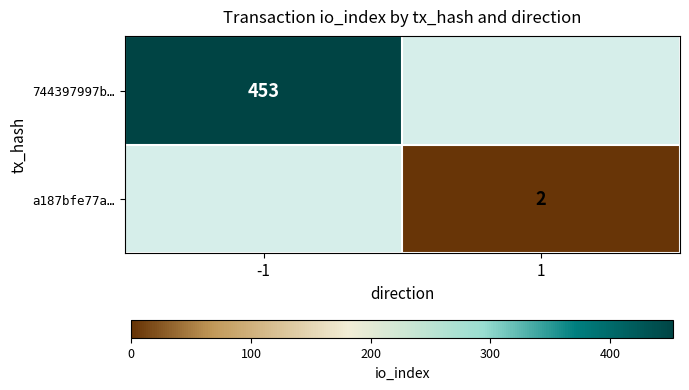

Is the value of a187bfe77a… at 1 greater than the value of 744397997b… at -1?

No